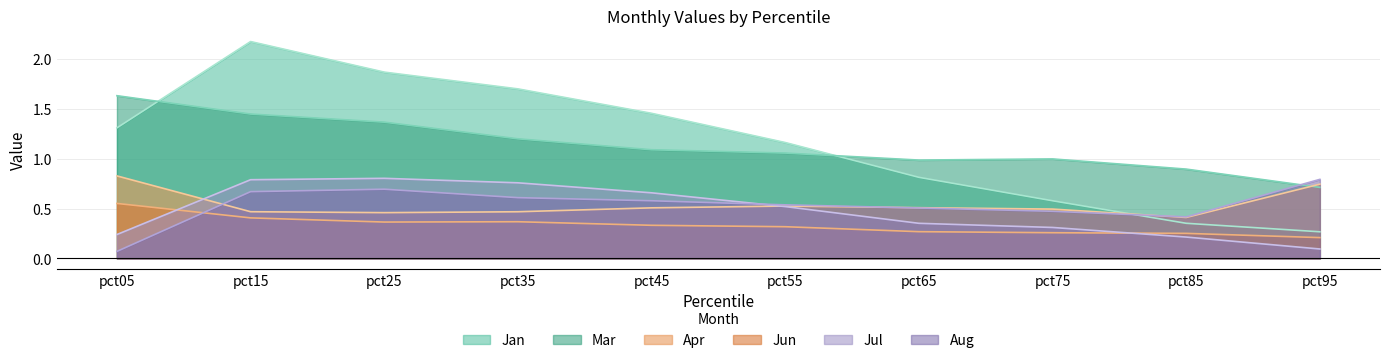

At which category is the sum across all series the highest?

pct15